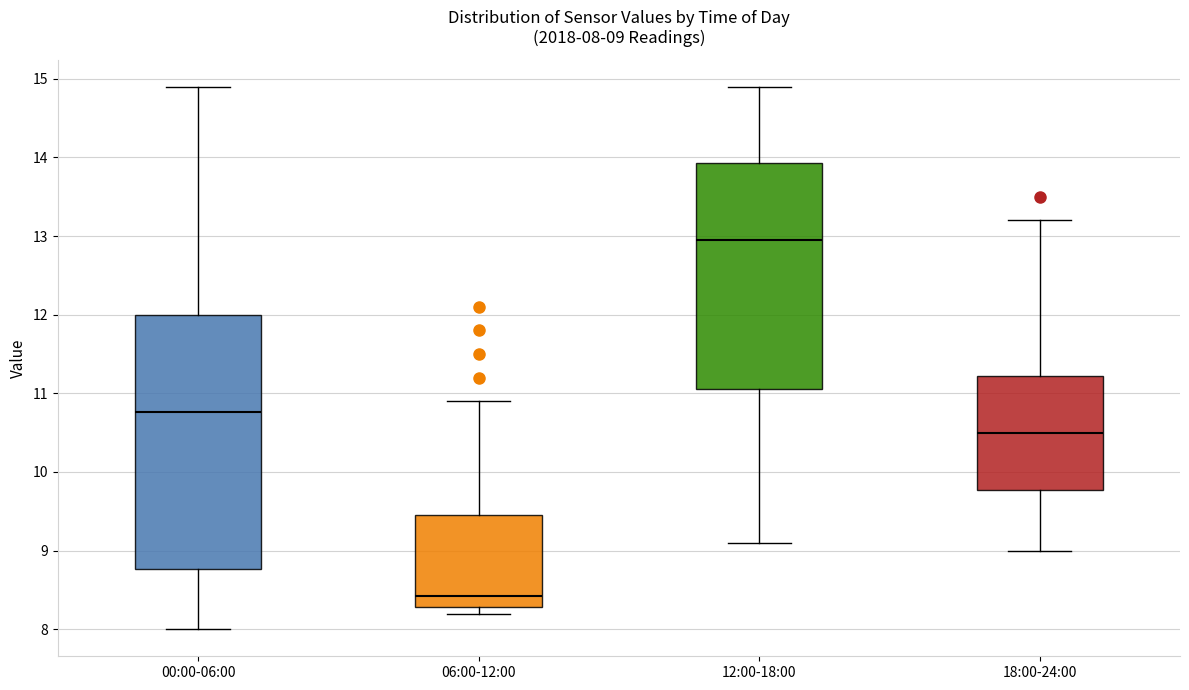

Comparing the boxes themselves (not the whiskers), which one is the tallest?

00:00-06:00